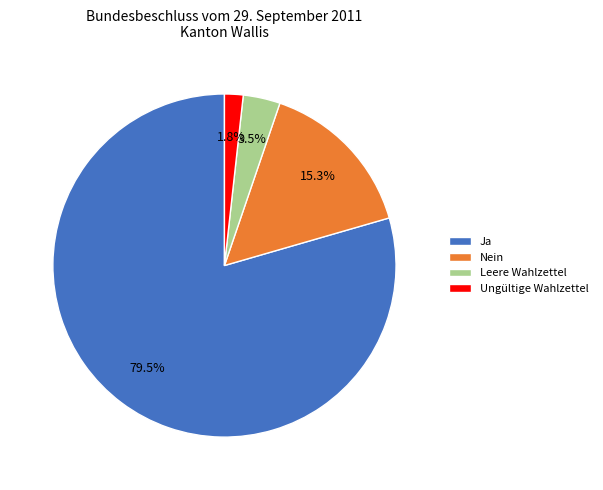

How much of the chart is everything except Ungültige Wahlzettel?

98.2%